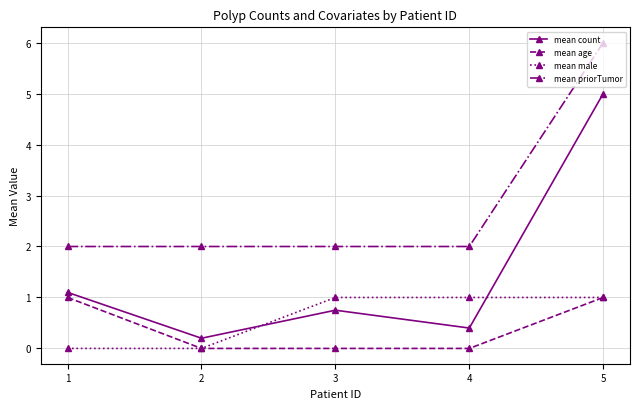

What is the greatest value displayed?

6.0